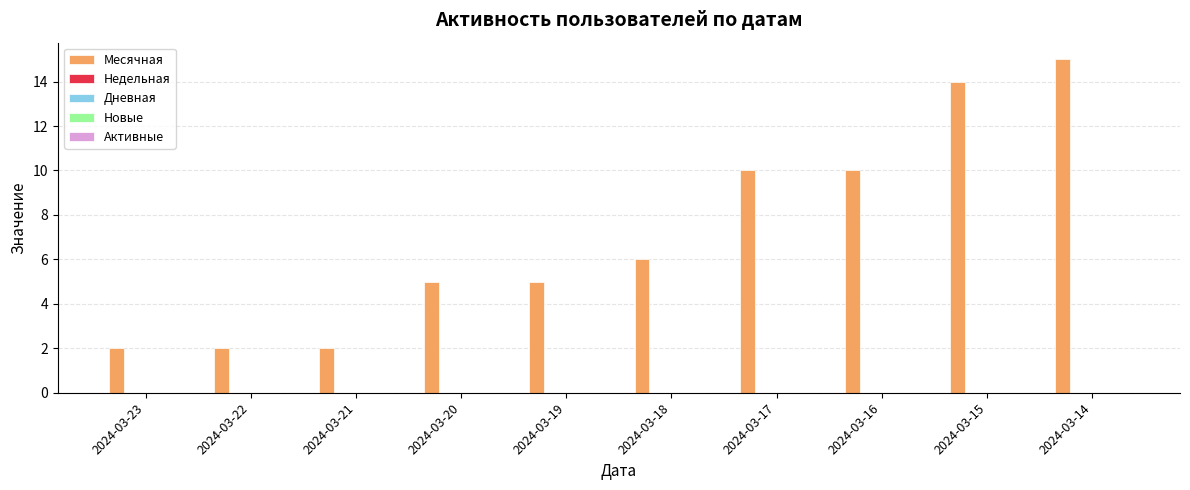

What is the average value?

7